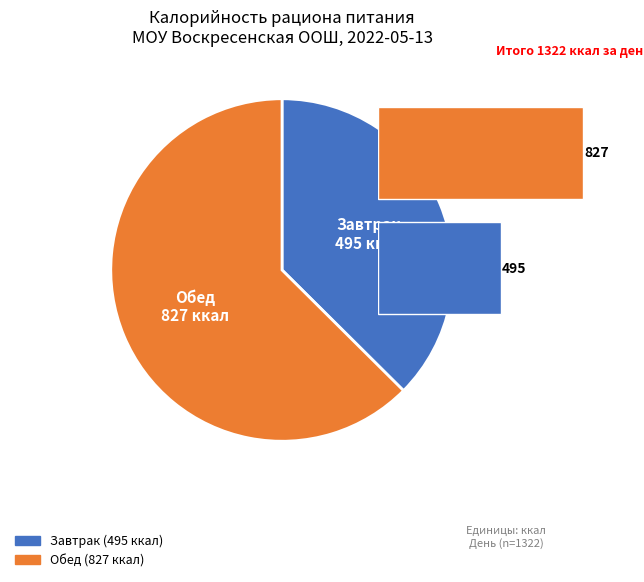

What percentage is the Завтрак slice, to the nearest percent?

37%